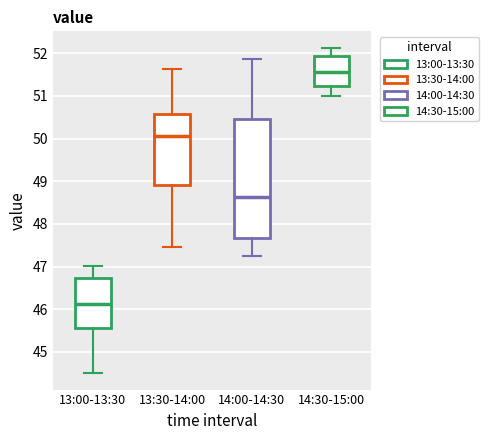

Reading left to right, read every box against the y-axis: the position of its median line, the range the box covers, and the ends of its whiskers. The values are not printed on the chart, so give them approximately, as read against the axis.

13:00-13:30: median 46.1, box 45.6 to 46.7, whiskers 44.5 to 47.0
13:30-14:00: median 50.1, box 48.9 to 50.6, whiskers 47.5 to 51.6
14:00-14:30: median 48.6, box 47.7 to 50.5, whiskers 47.2 to 51.9
14:30-15:00: median 51.6, box 51.2 to 51.9, whiskers 51.0 to 52.1